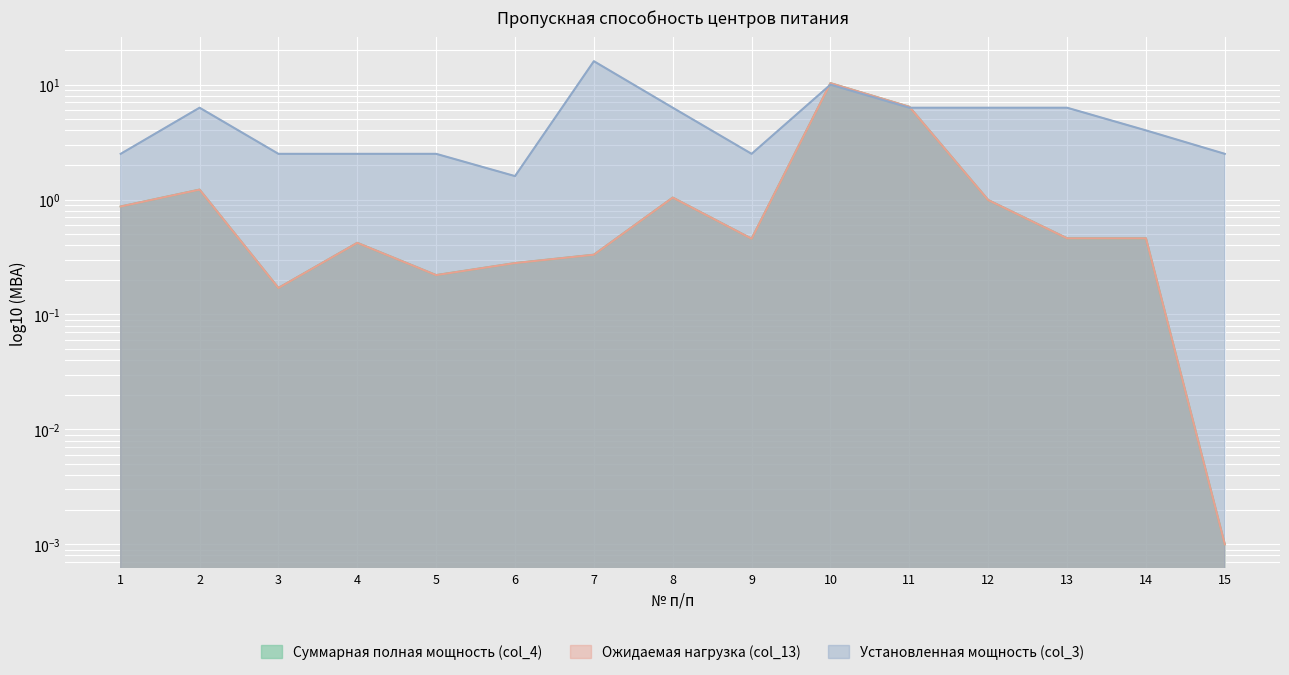

List the series in order of their peak value, lowest first.

Суммарная полная мощность (col_4), Ожидаемая нагрузка (col_13), Установленная мощность (col_3)